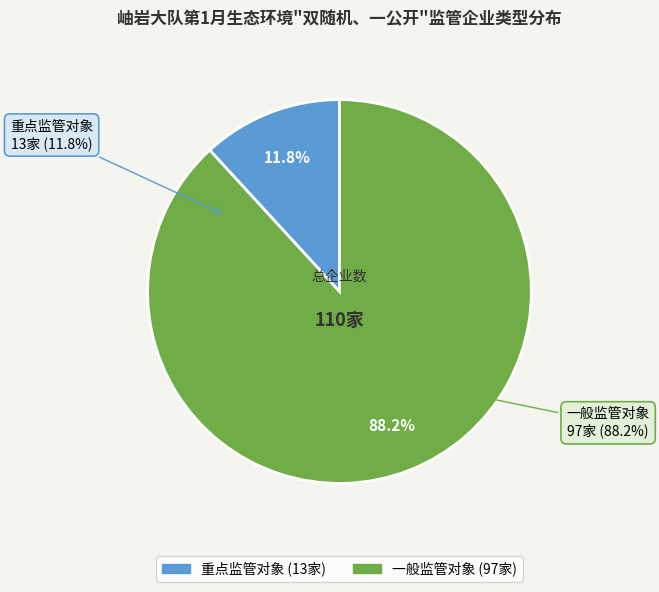

To the nearest percent, what portion does 重点监管对象 represent?

12%